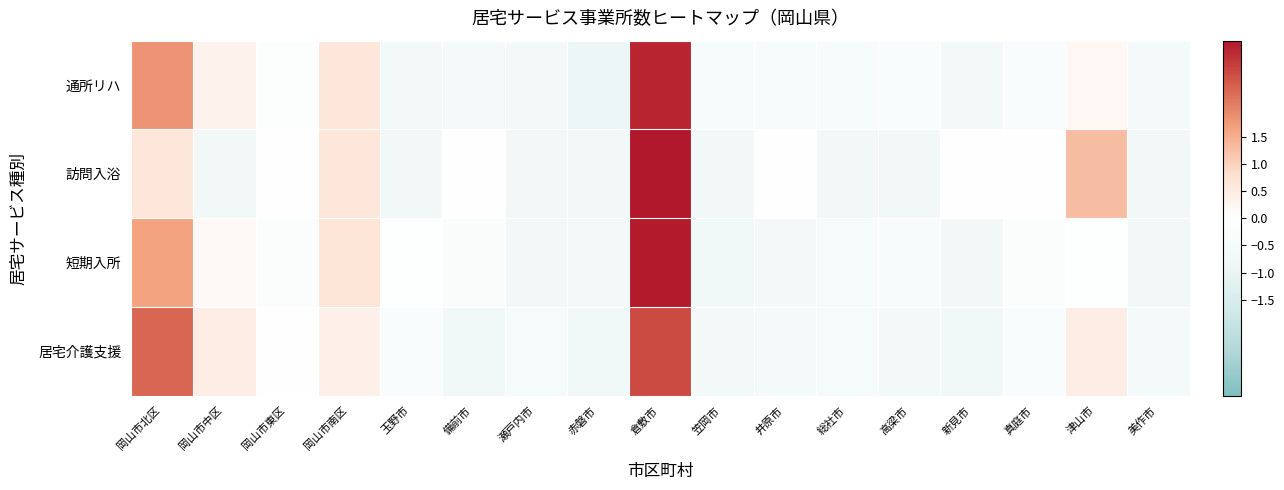

Reading left to right, extract all data points from this chart.

通所リハ: 岡山市北区=1.8	岡山市中区=0.3	岡山市東区=-0.1	岡山市南区=0.6	玉野市=-0.7	備前市=-0.6	瀬戸内市=-0.7	赤磐市=-0.9	倉敷市=3.1	笠岡市=-0.4	井原市=-0.4	総社市=-0.4	高梁市=-0.3	新見市=-0.7	真庭市=-0.3	津山市=0.2	美作市=-0.6
訪問入浴: 岡山市北区=0.6	岡山市中区=-0.7	岡山市東区=-0.0	岡山市南区=0.6	玉野市=-0.7	備前市=-0.0	瀬戸内市=-0.7	赤磐市=-0.7	倉敷市=3.3	笠岡市=-0.7	井原市=-0.0	総社市=-0.7	高梁市=-0.7	新見市=-0.0	真庭市=-0.0	津山市=1.3	美作市=-0.7
短期入所: 岡山市北区=1.6	岡山市中区=0.2	岡山市東区=-0.2	岡山市南区=0.7	玉野市=-0.1	備前市=-0.3	瀬戸内市=-0.7	赤磐市=-0.6	倉敷市=3.2	笠岡市=-0.8	井原市=-0.6	総社市=-0.5	高梁市=-0.4	新見市=-0.7	真庭市=-0.2	津山市=-0.1	美作市=-0.7
居宅介護支援: 岡山市北区=2.4	岡山市中区=0.4	岡山市東区=-0.0	岡山市南区=0.4	玉野市=-0.3	備前市=-0.7	瀬戸内市=-0.5	赤磐市=-0.7	倉敷市=2.7	笠岡市=-0.6	井原市=-0.6	総社市=-0.5	高梁市=-0.6	新見市=-0.8	真庭市=-0.4	津山市=0.4	美作市=-0.6